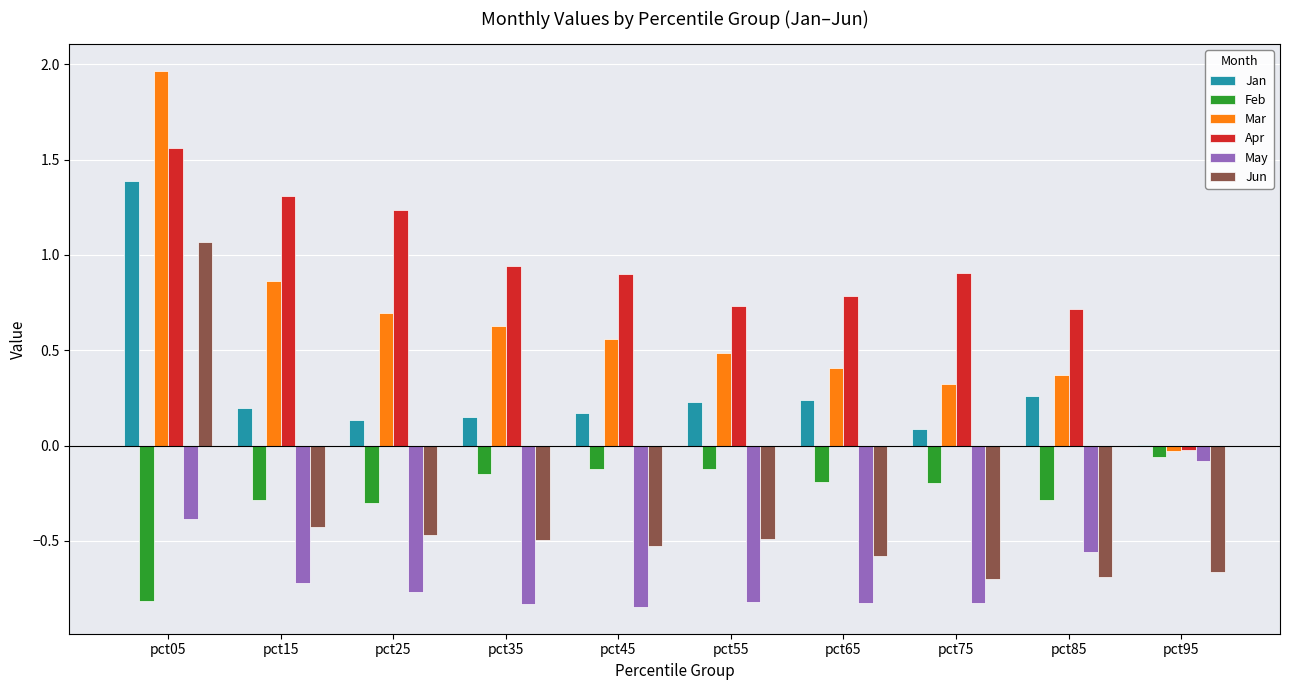

How many groups of bars are there?

10